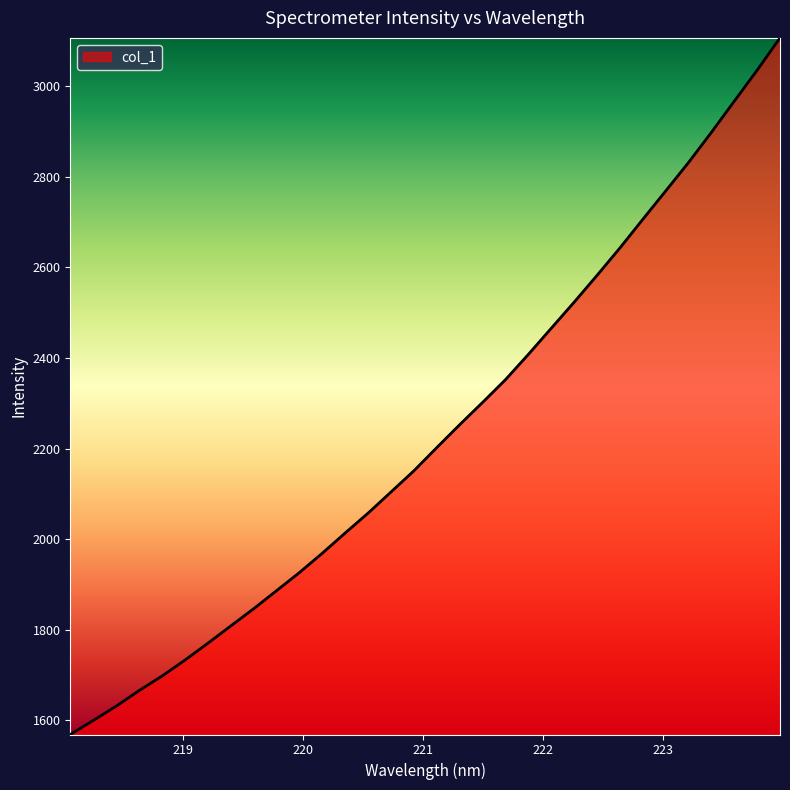

What is the maximum value shown in the chart?

3107.0